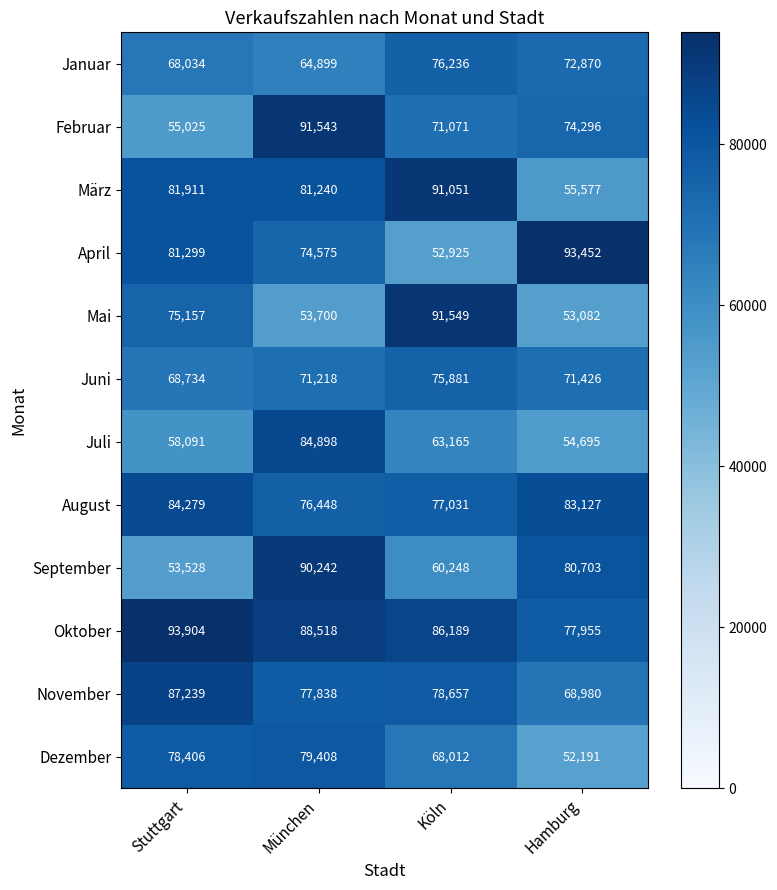

Which series has the widest spread of values?

April